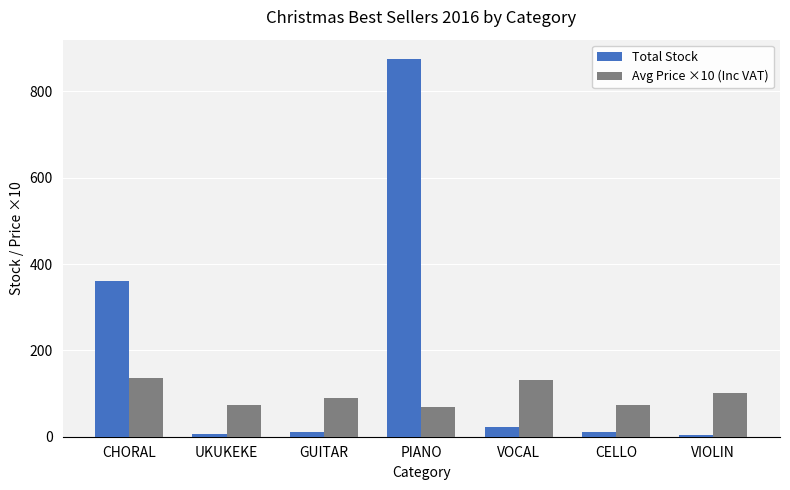

What is the total value across all series at PIANO?

944.9